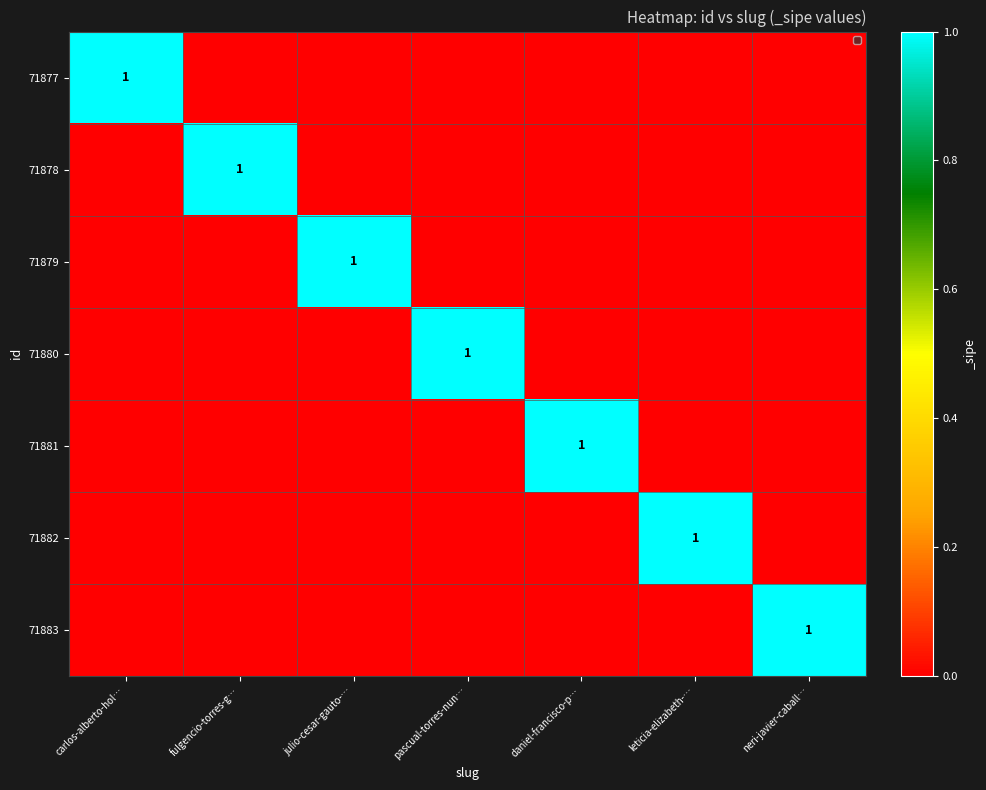

What is the spread (max minus min) of values at leticia-elizabeth-…?

1